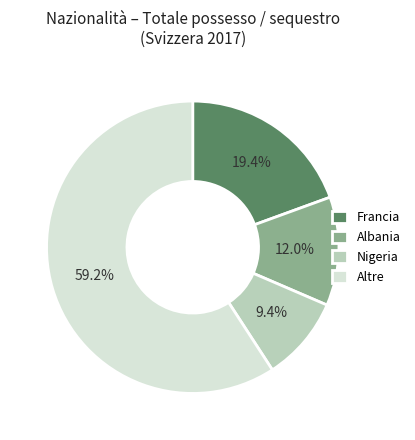

Is there any slice that represents more than half of the pie?

Yes